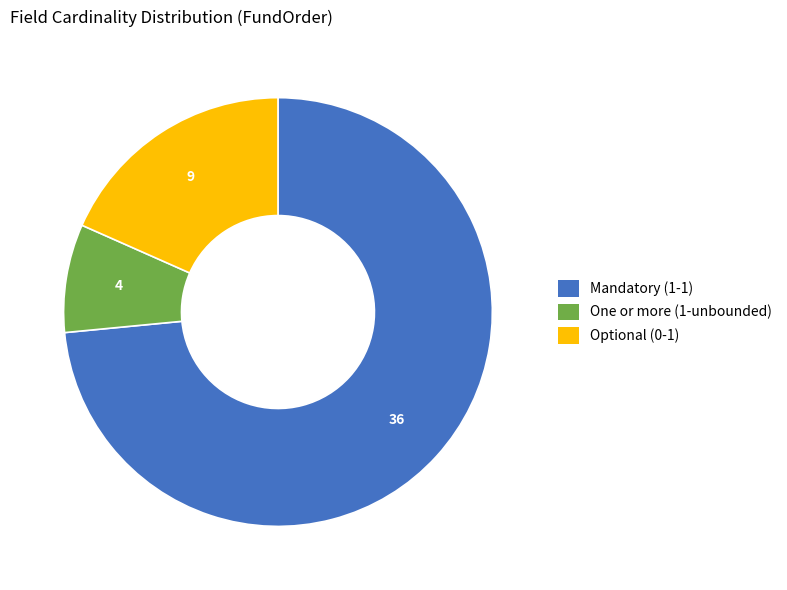

True or false: One or more (1-unbounded) accounts for 14% of the total.

False